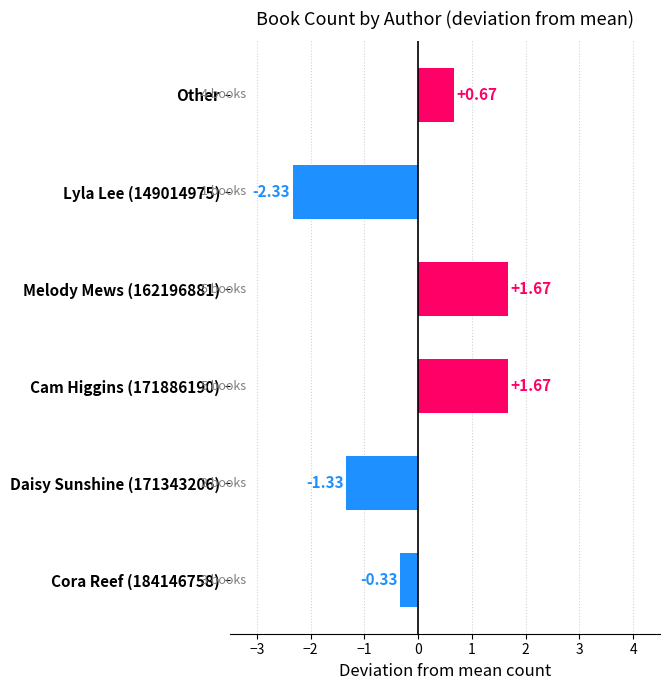

Which has a higher value, Melody Mews (162196881) or Lyla Lee (149014975)?

Melody Mews (162196881)